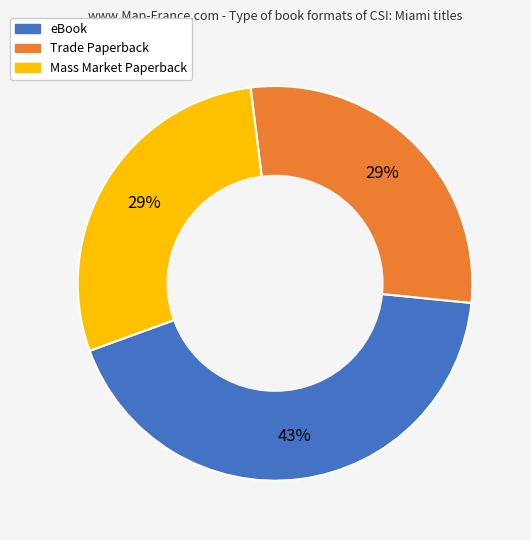

Count the number of slices in the pie.

3